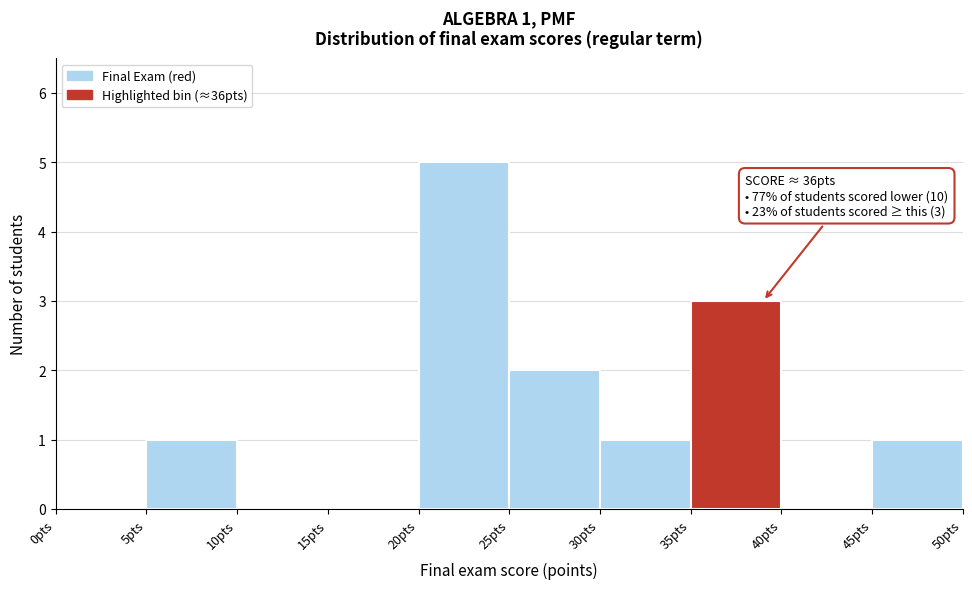

Which range on the x-axis has the tallest bar?

20 to 25